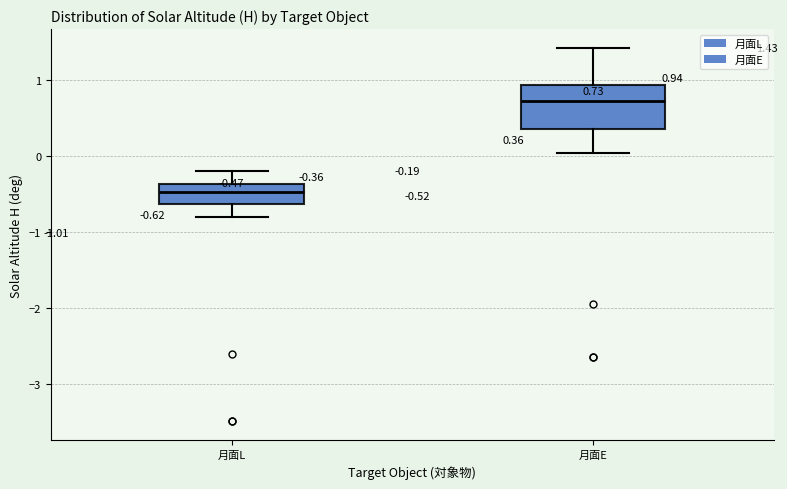

Which box has the highest median line?

月面E